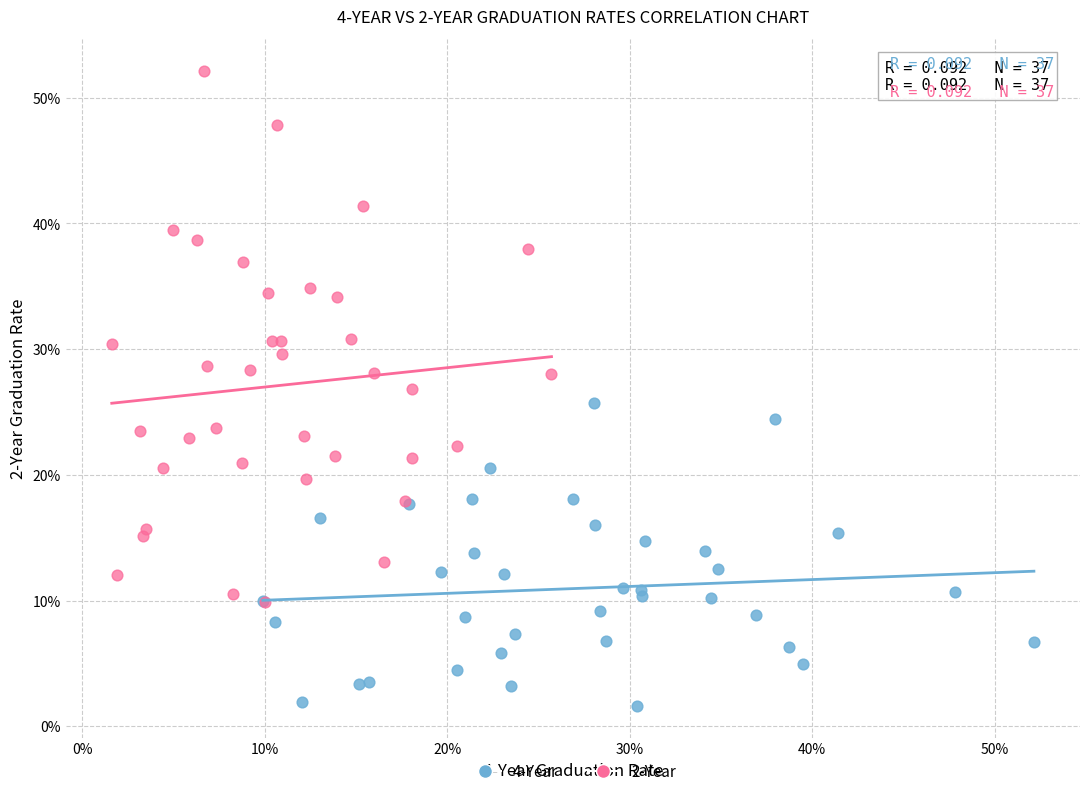

Which series contains the highest Y value?

2-Year